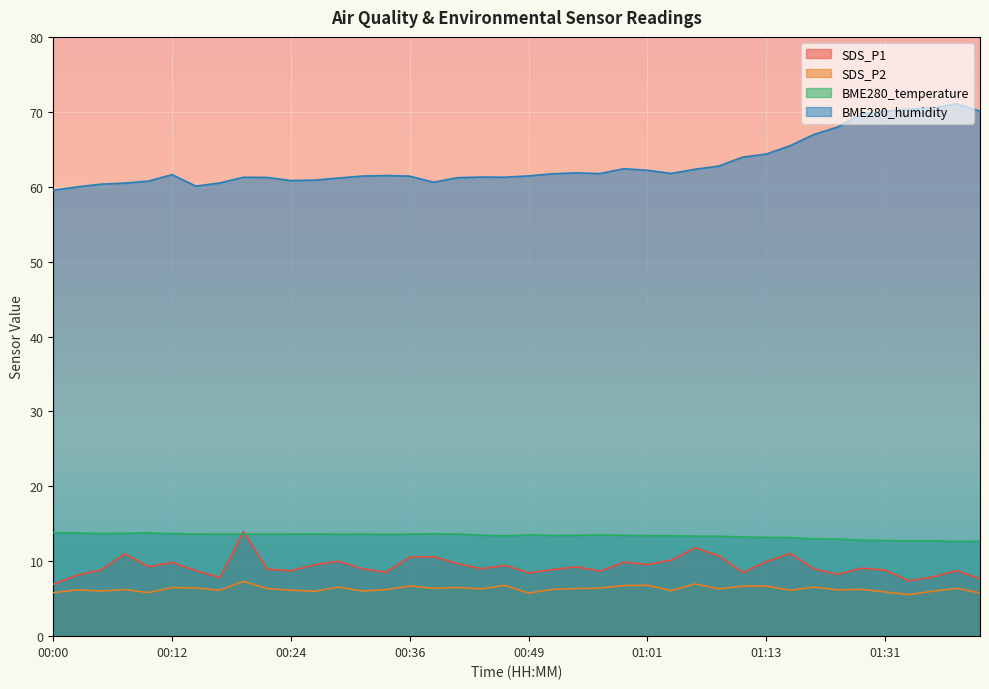

Count the number of categories in the chart.

40